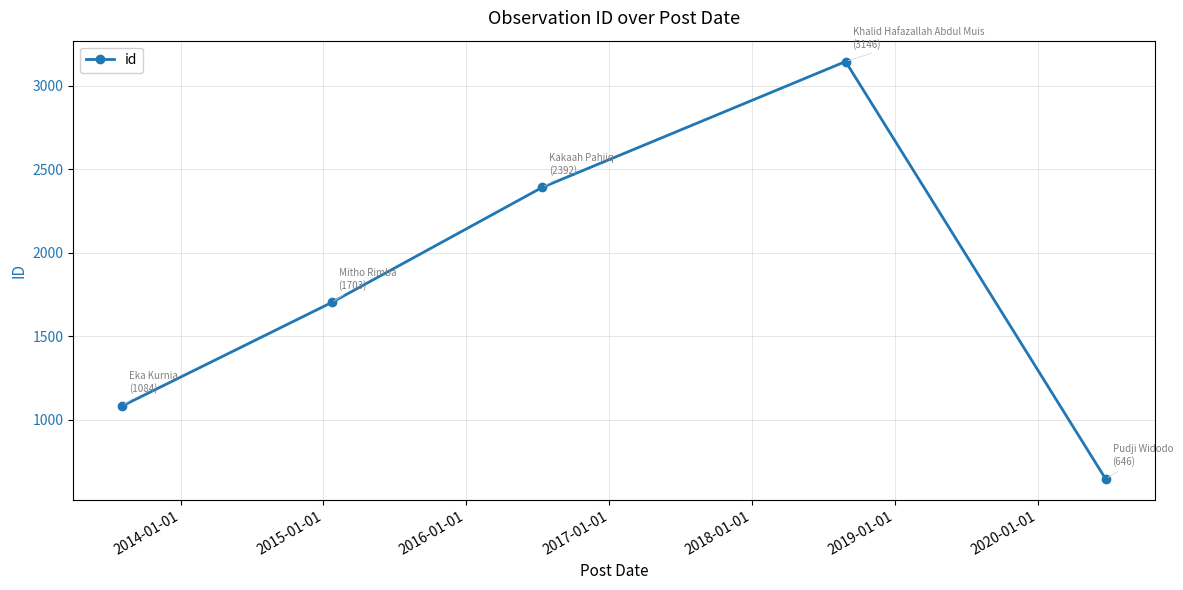

What is the minimum value shown in the chart?

646